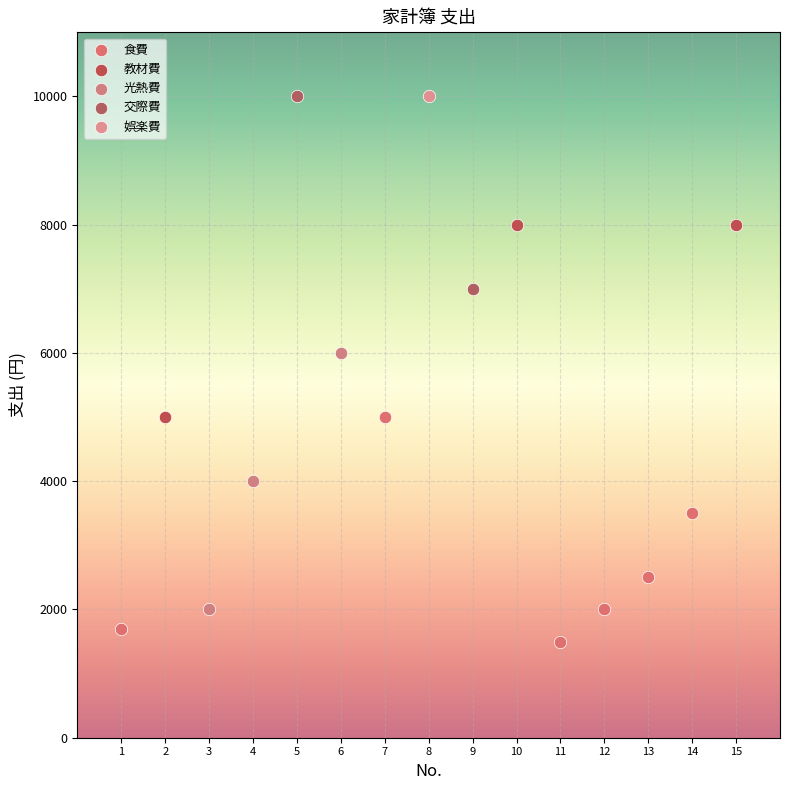

Which series reaches the minimum Y coordinate?

食費